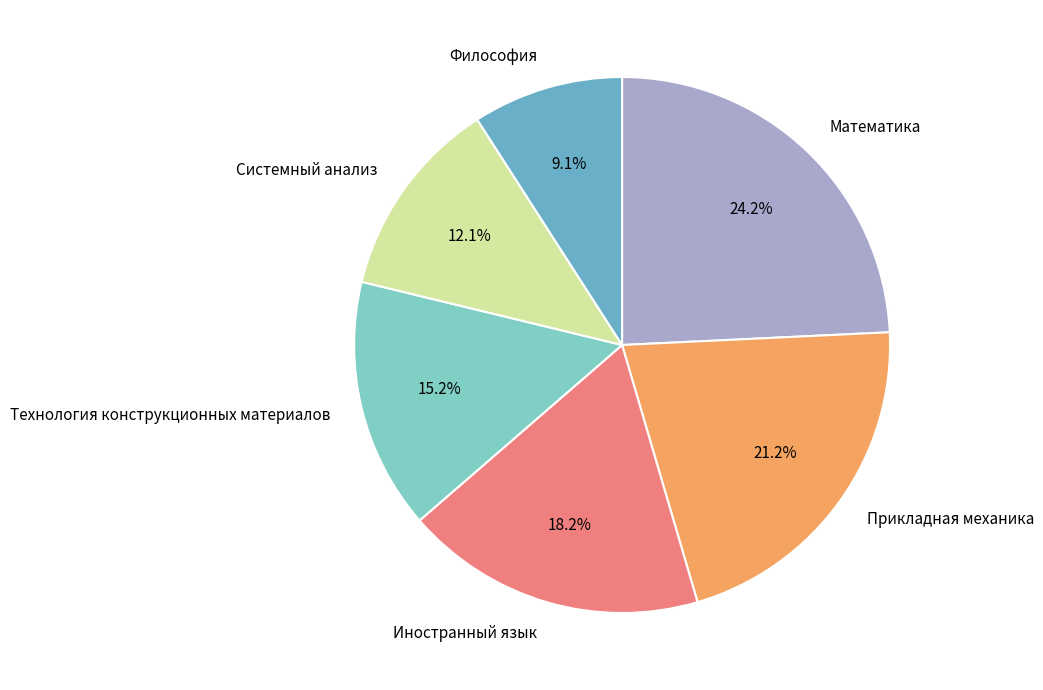

True or false: Системный анализ accounts for 12% of the total.

True